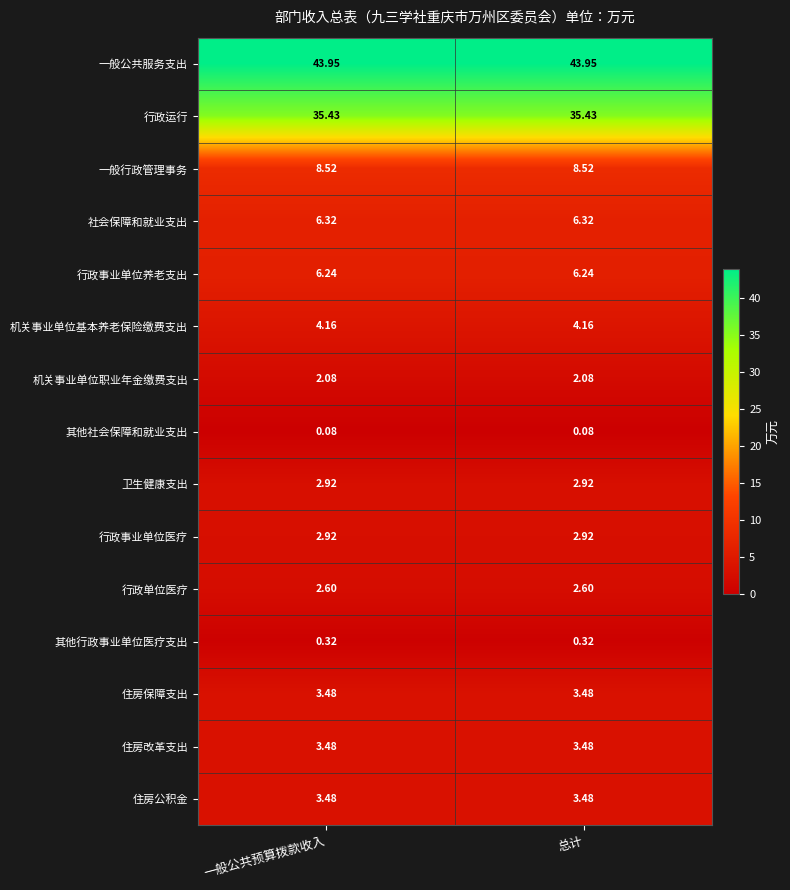

Which series has the largest total across all categories?

一般公共服务支出